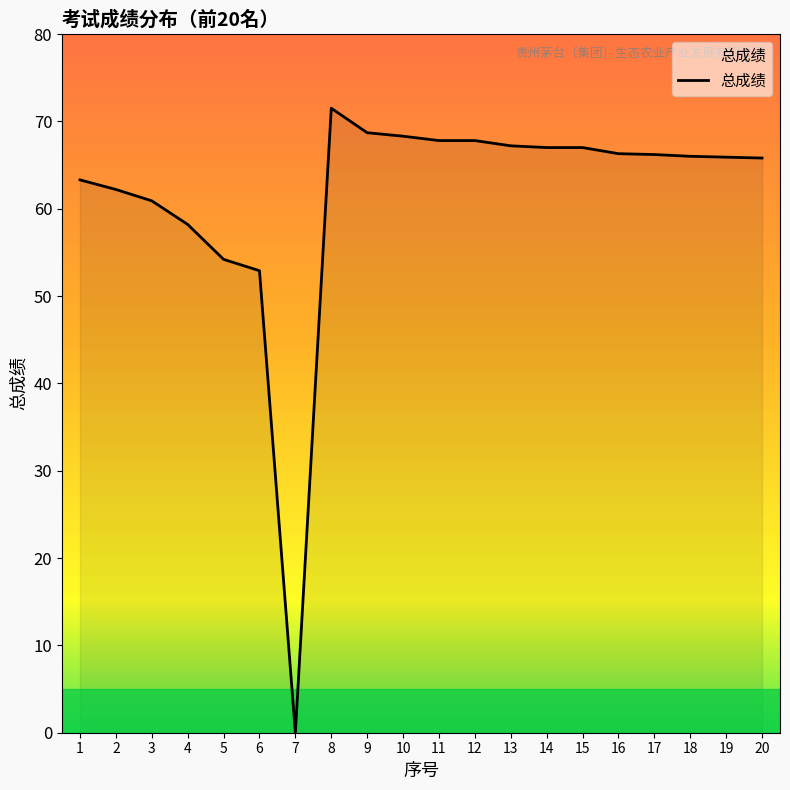

How many series are shown in this chart?

1